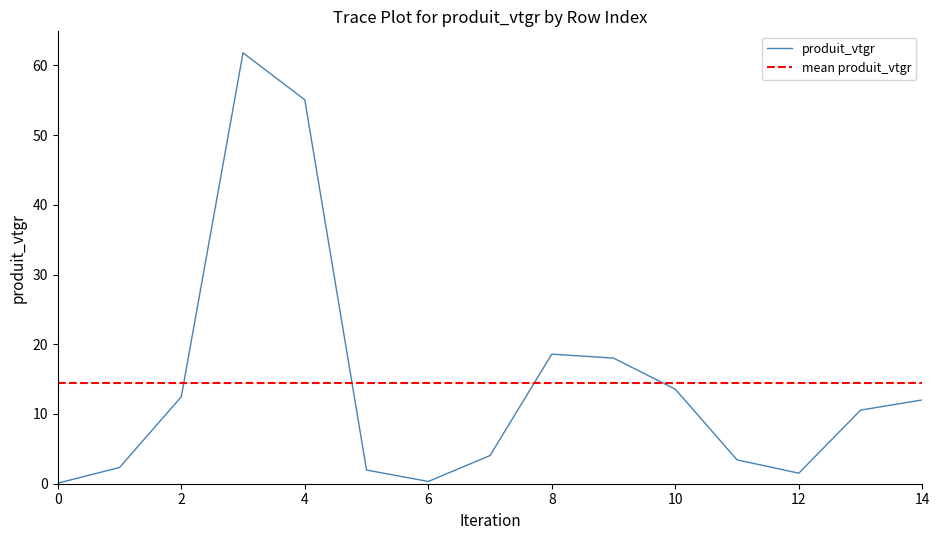

True or false: produit_vtgr has a value of 1.5 at 12.

True